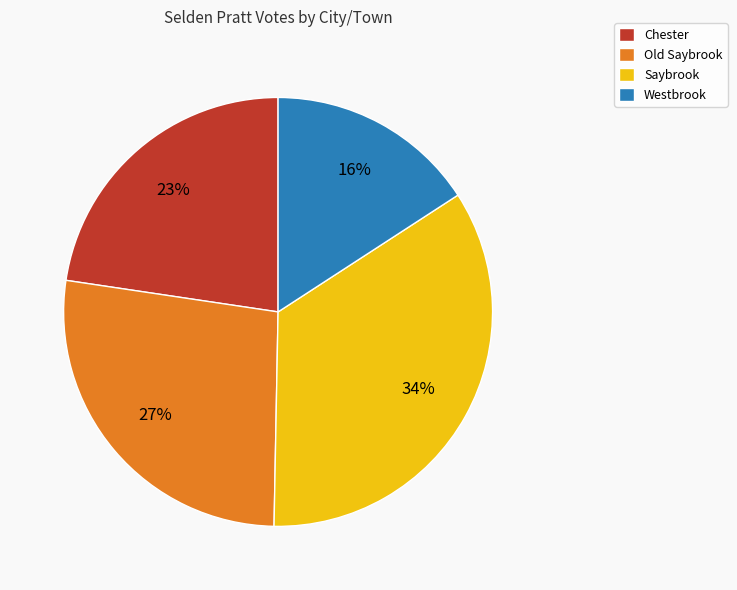

Is Westbrook the majority of the pie?

No